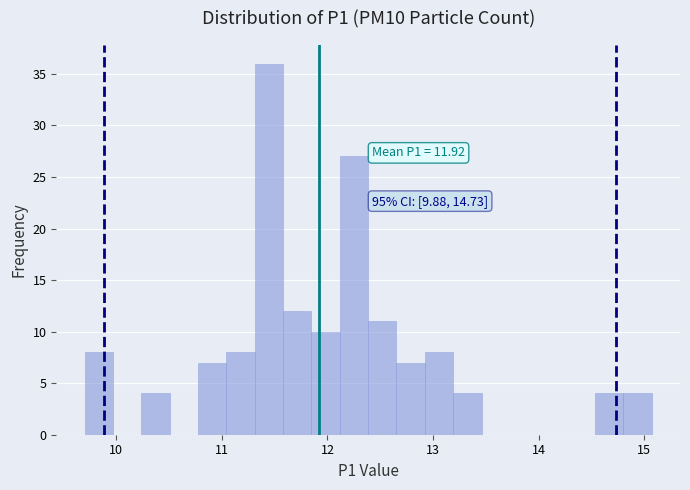

Read against the x-axis, roughly where is the centre of the tallest bar?

11.4